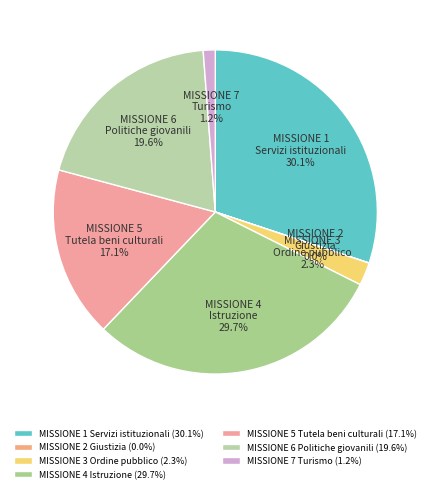

Which has a higher value, MISSIONE 3 Ordine pubblico or MISSIONE 7 Turismo?

MISSIONE 3 Ordine pubblico